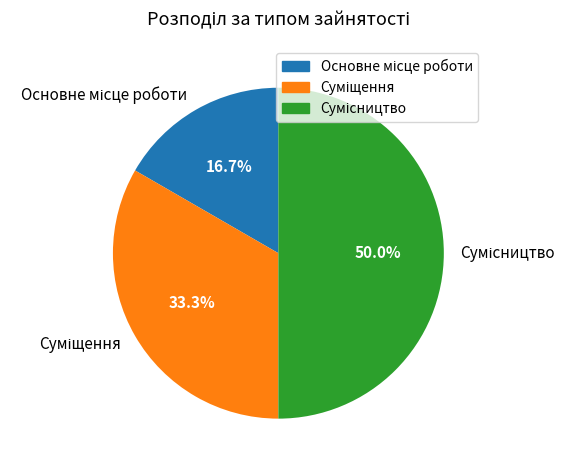

How many slices are in this pie chart?

3